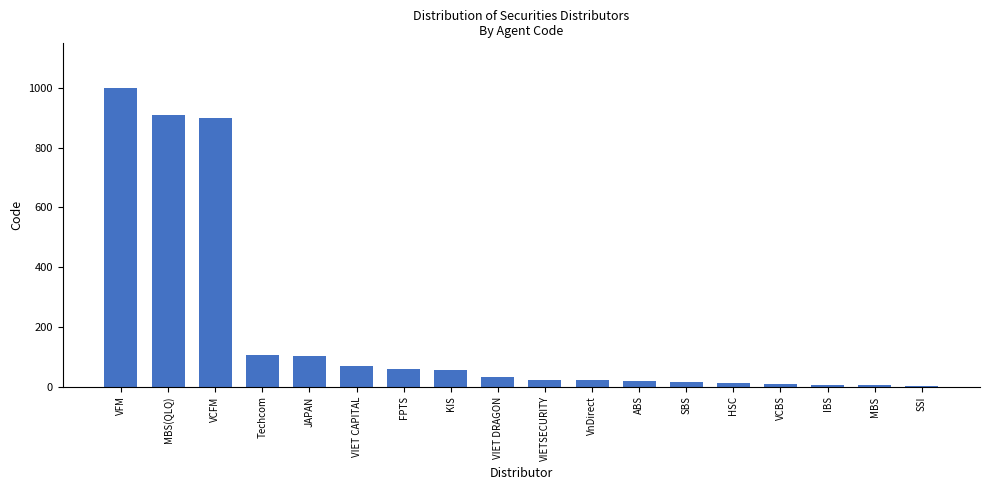

What is the average value?

186